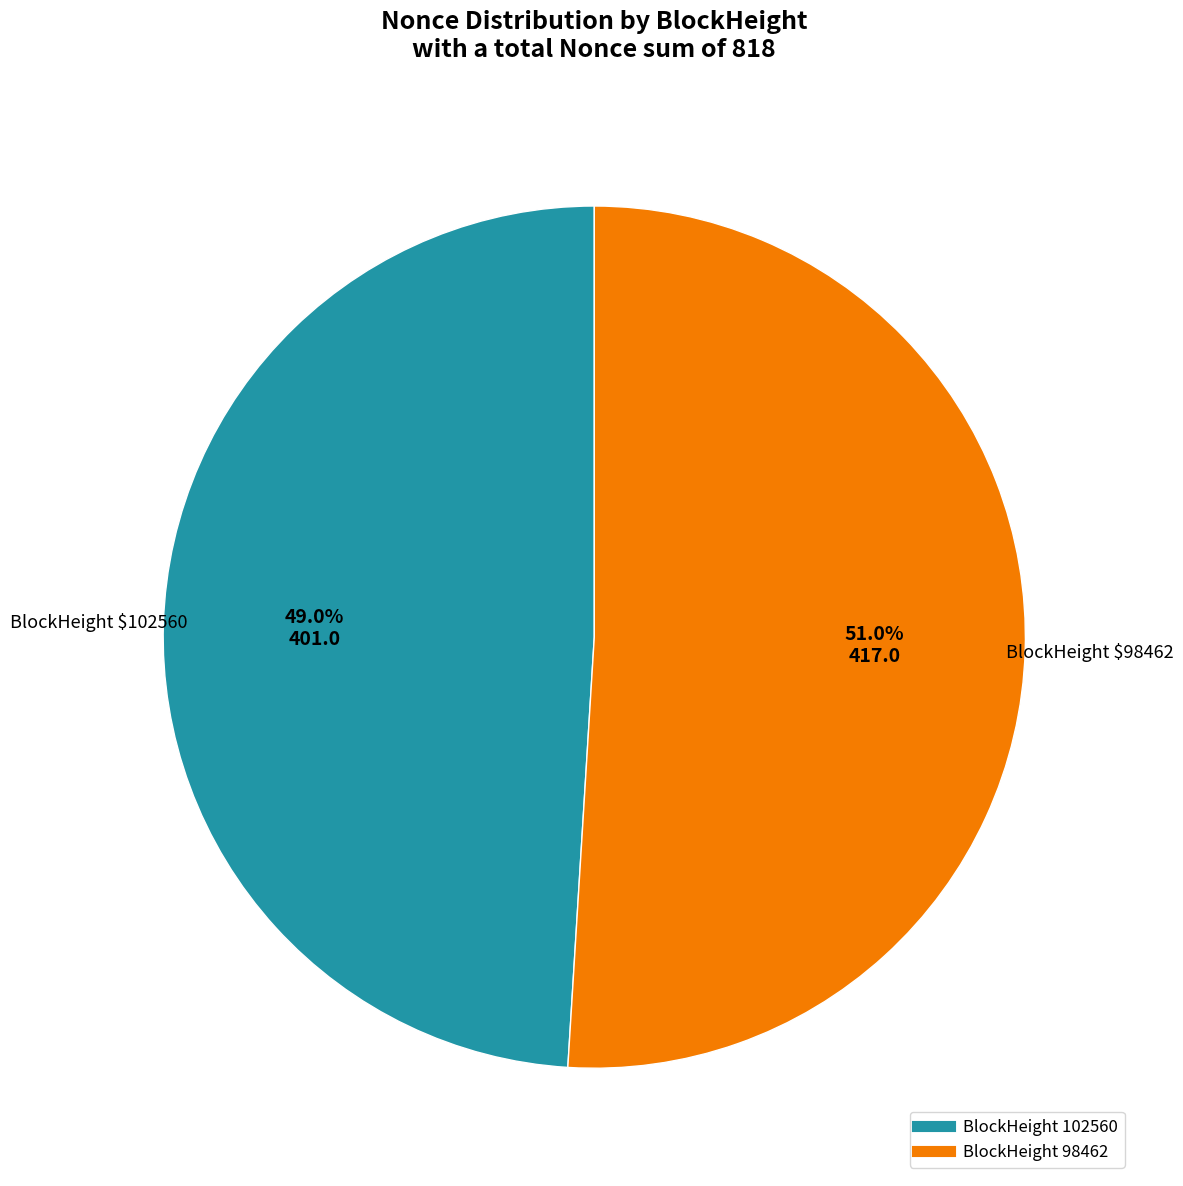

Does any single category account for the majority?

Yes